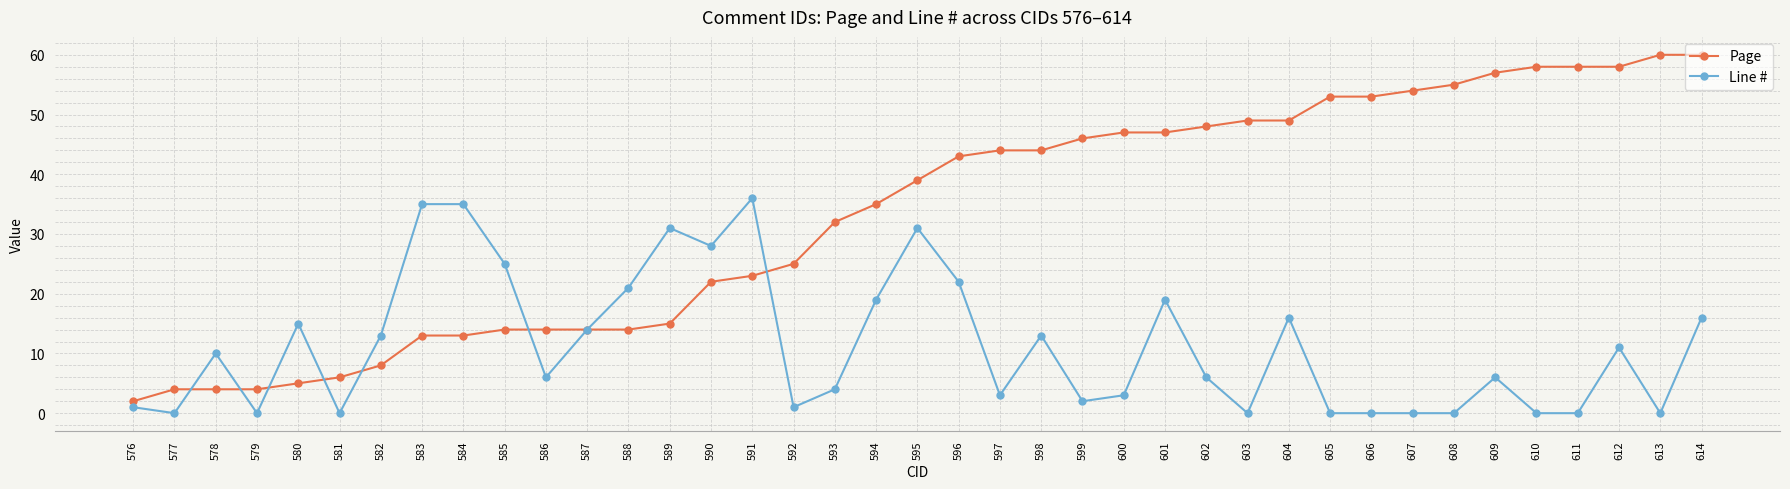

What are all the series names shown in the legend?

Page, Line #